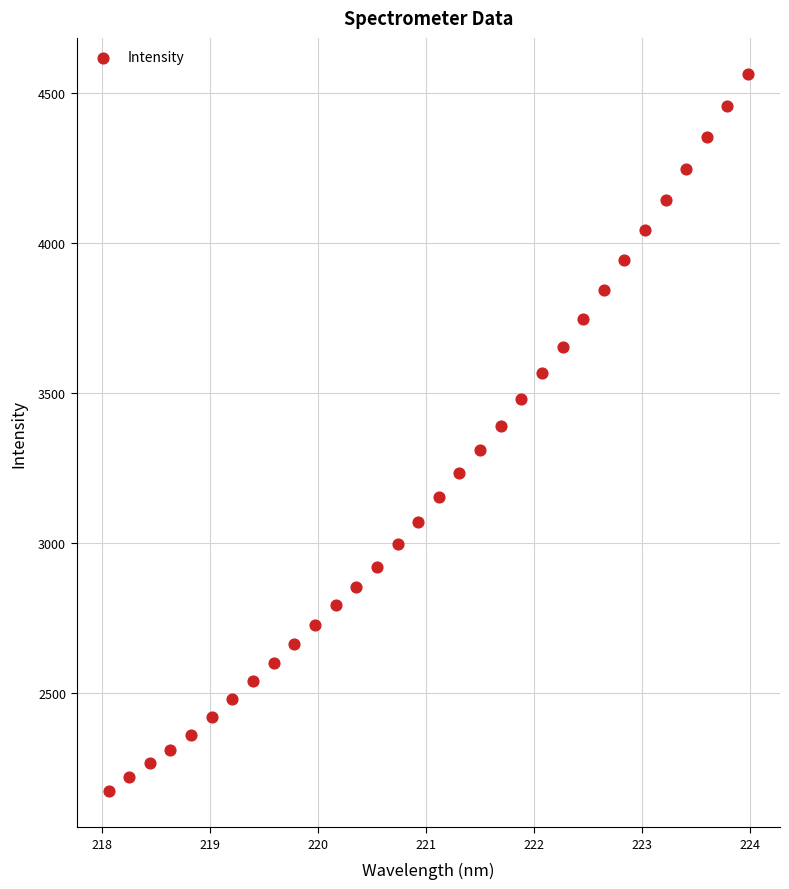

What is the range of X values (max minus min)?

5.9